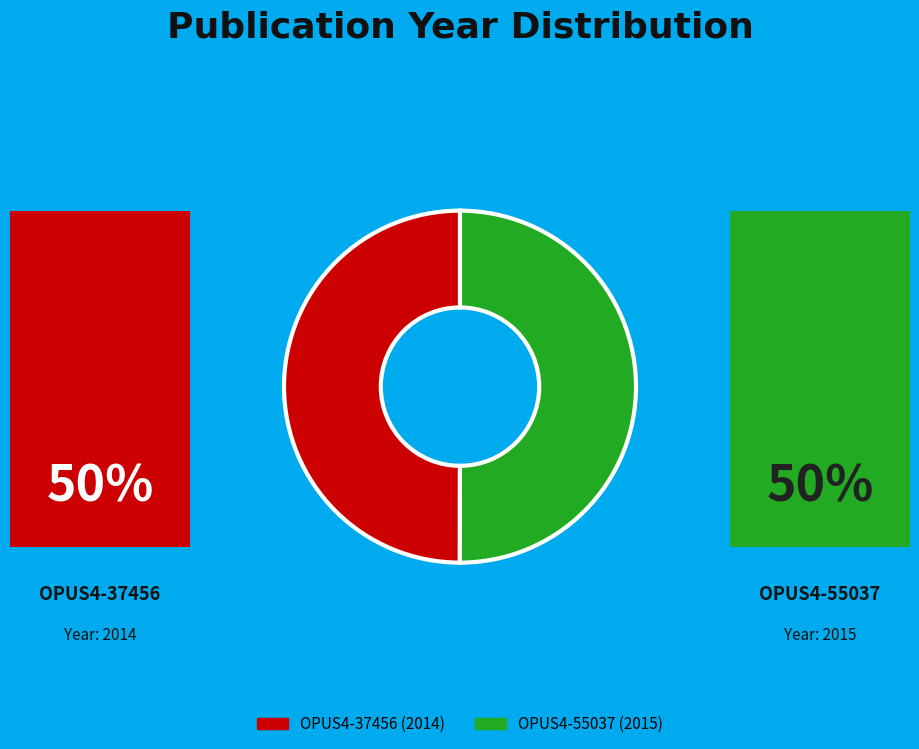

How many segments does this pie chart have?

2